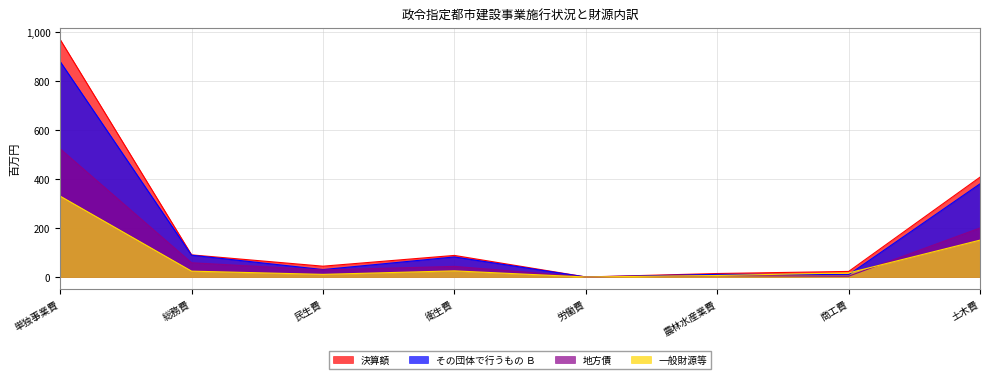

True or false: 地方債 and 決算額 cross at least once.

False